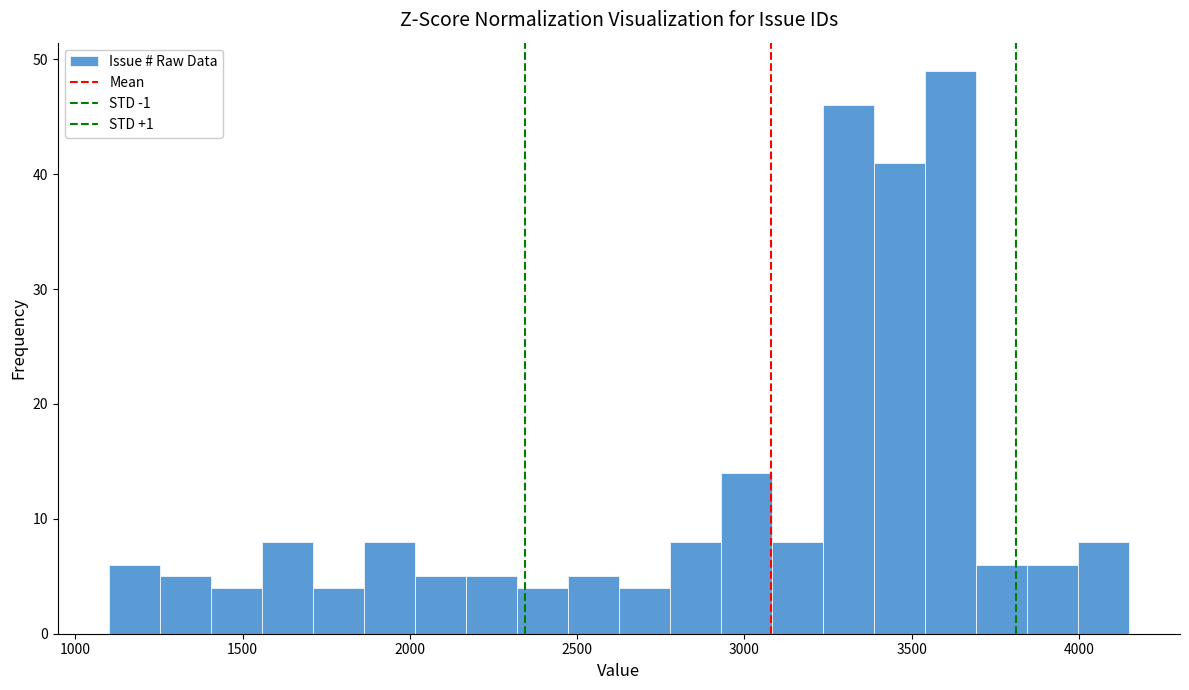

Around what value on the x-axis is the tallest bar? Give the approximate position of its centre, as read against the axis.

3600